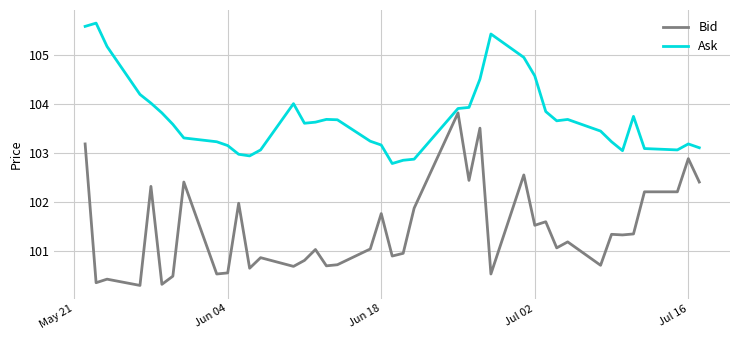

Which series has the largest total across all categories?

Ask